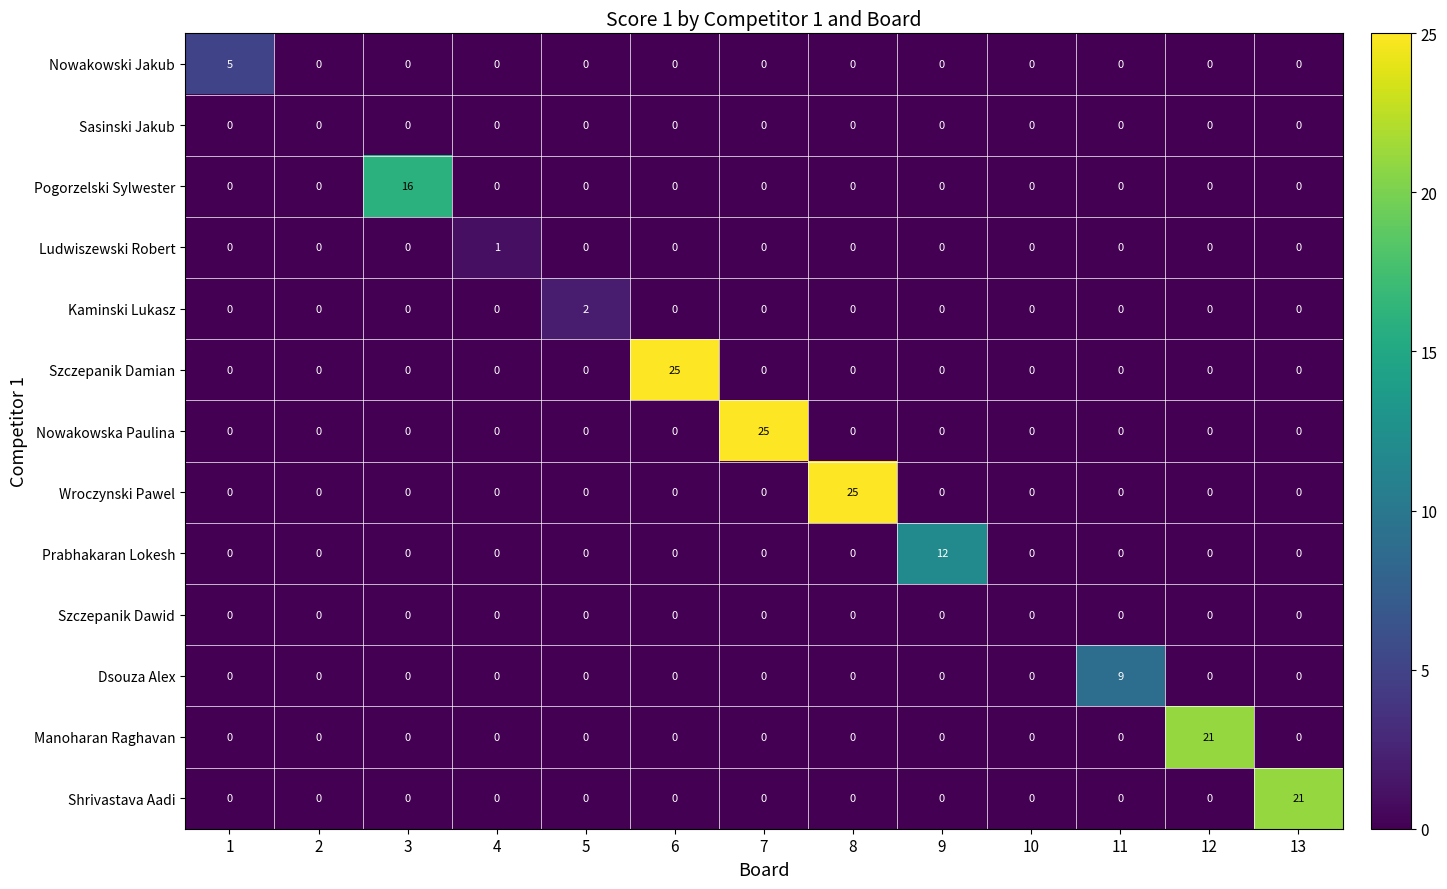

What is the difference between the highest and lowest values at 6?

25